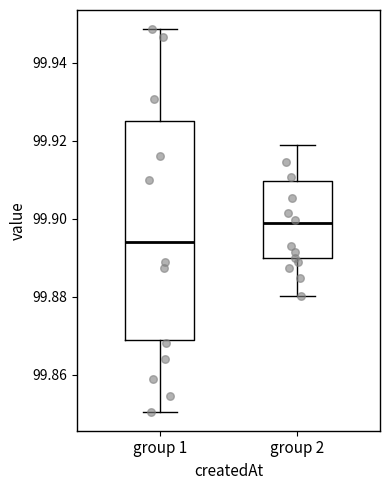

Comparing the boxes themselves (not the whiskers), which one is the tallest?

group 1